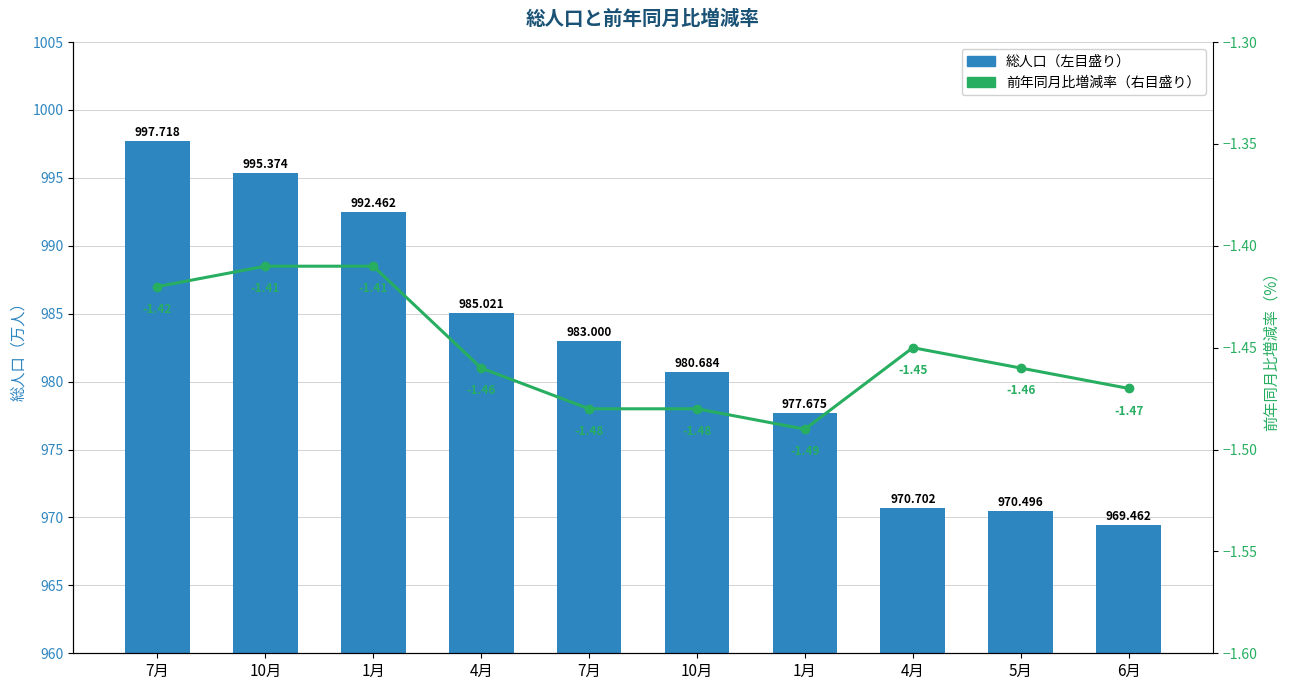

What is the label of the 2nd bar from the right?

5月